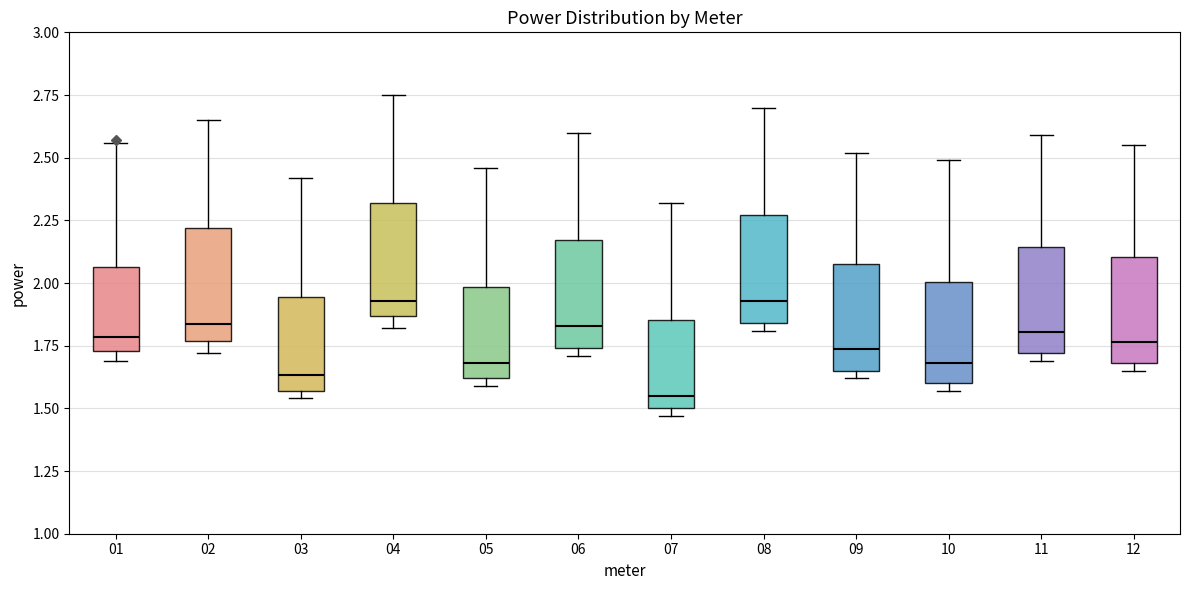

Reading left to right, read every box against the y-axis: the position of its median line, the range the box covers, and the ends of its whiskers. The values are not printed on the chart, so give them approximately, as read against the axis.

01: median 1.80, box 1.75 to 2.05, whiskers 1.70 to 2.55
02: median 1.85, box 1.75 to 2.20, whiskers 1.70 to 2.65
03: median 1.65, box 1.55 to 1.95, whiskers 1.55 (just below the box's lower edge) to 2.40
04: median 1.95, box 1.85 to 2.30, whiskers 1.80 to 2.75
05: median 1.70, box 1.60 to 2.00, whiskers 1.60 (just below the box's lower edge) to 2.45
06: median 1.85, box 1.75 to 2.15, whiskers 1.70 to 2.60
07: median 1.55, box 1.50 to 1.85, whiskers 1.45 to 2.30
08: median 1.95, box 1.85 to 2.25, whiskers 1.80 to 2.70
09: median 1.75, box 1.65 to 2.10, whiskers 1.60 to 2.50
10: median 1.70, box 1.60 to 2.00, whiskers 1.55 to 2.50
11: median 1.80, box 1.70 to 2.15, whiskers 1.70 (just below the box's lower edge) to 2.60
12: median 1.75, box 1.70 to 2.10, whiskers 1.65 to 2.55